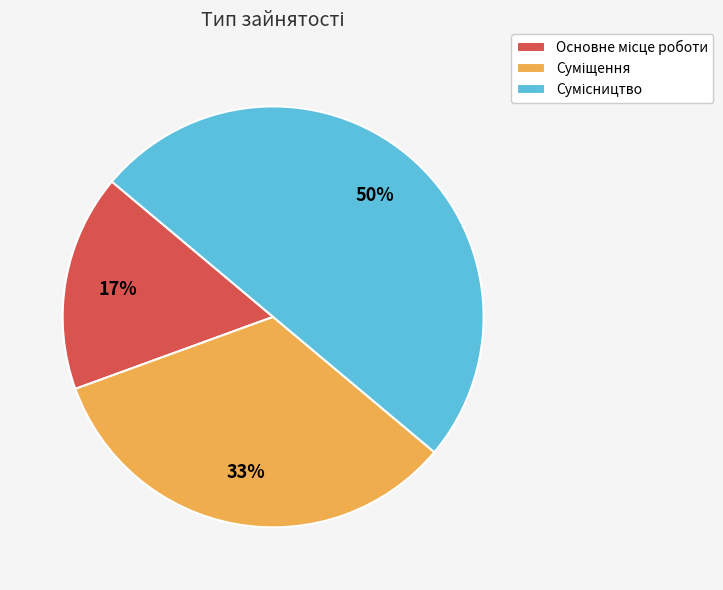

How many segments does this pie chart have?

3